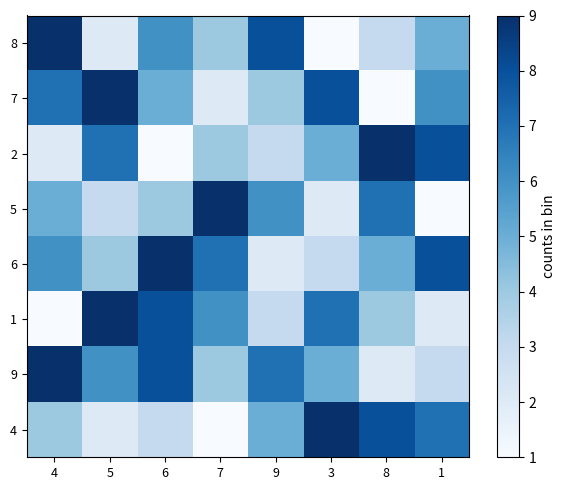

Count the number of categories in the chart.

8